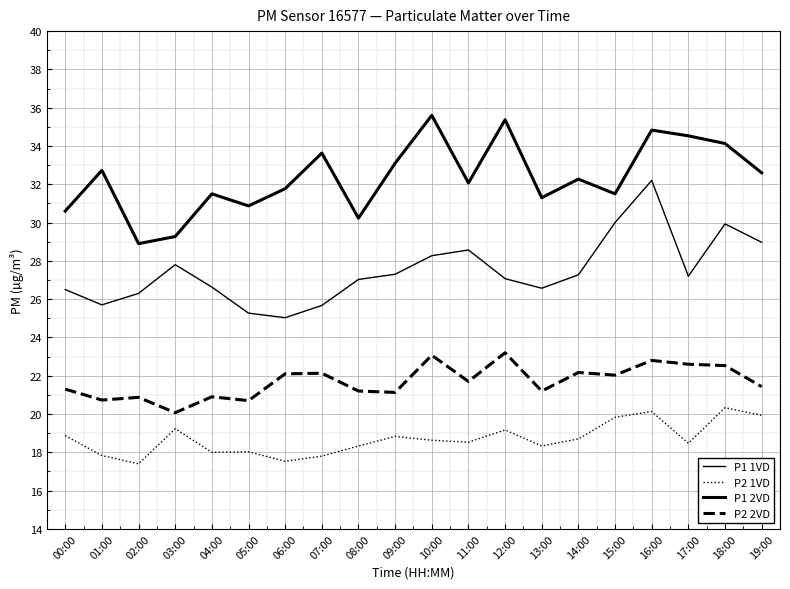

Between 12:00 and 05:00, which is larger?

12:00